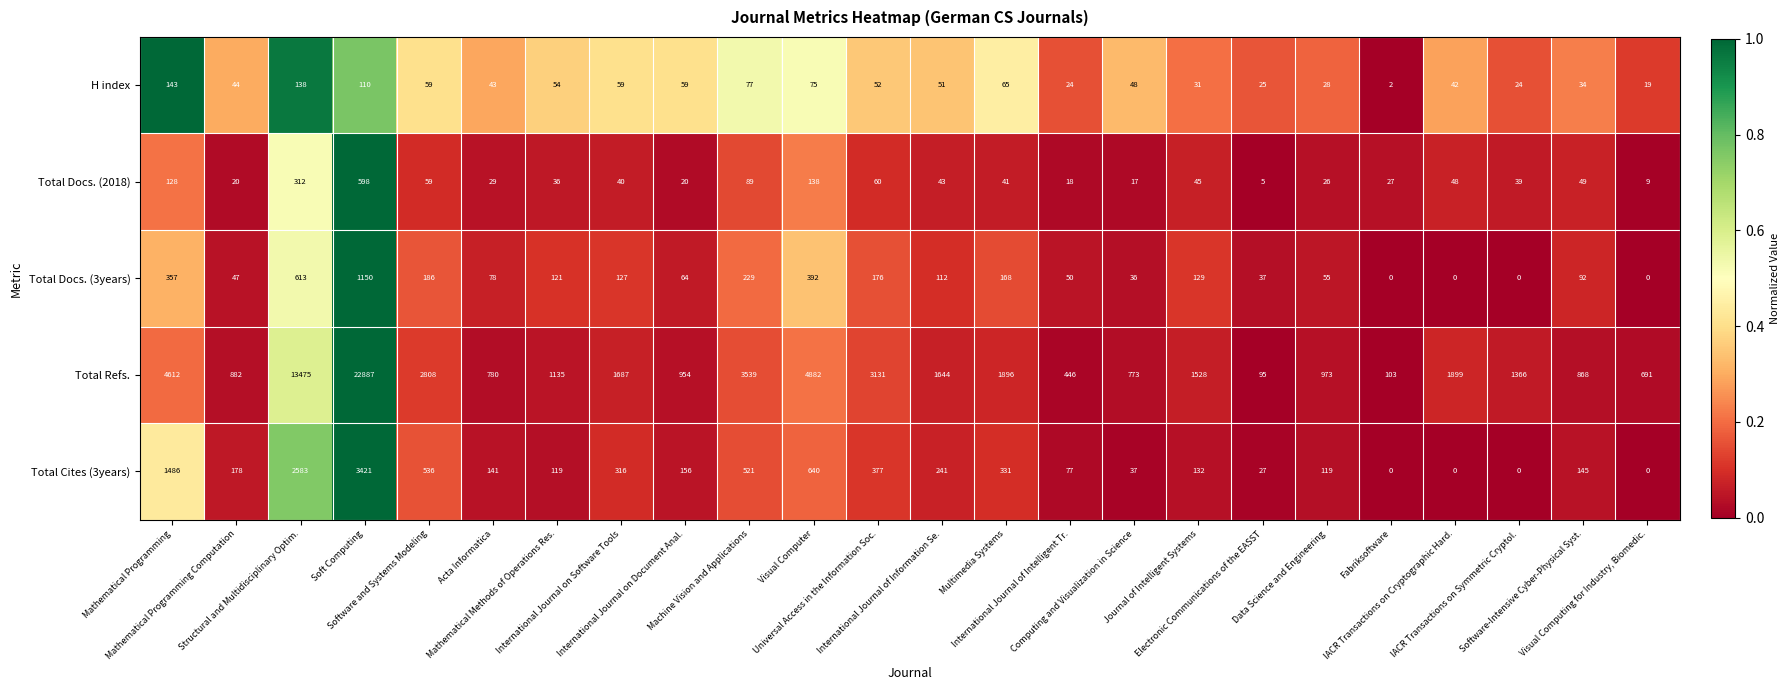

Which series has the widest spread of values?

Total Refs.